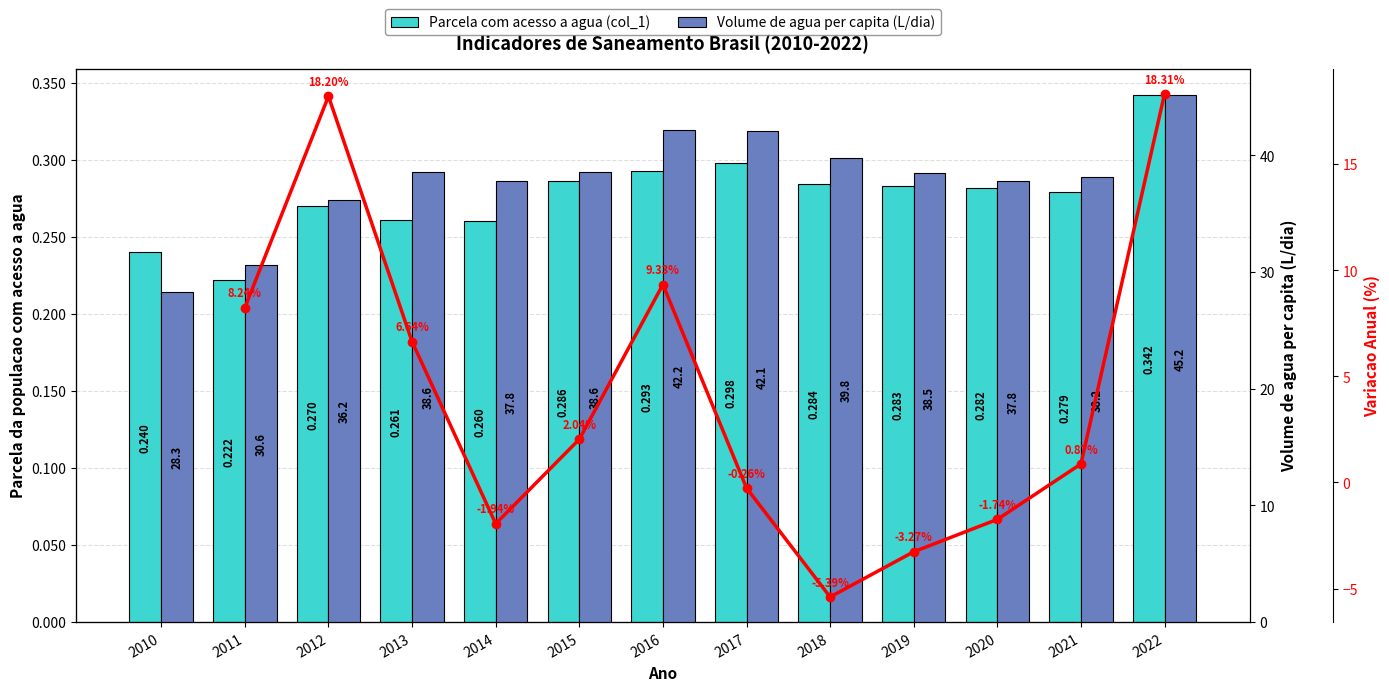

What is the difference between the maximum and second lowest values in the Volume de agua per capita (L/dia) series?

14.6